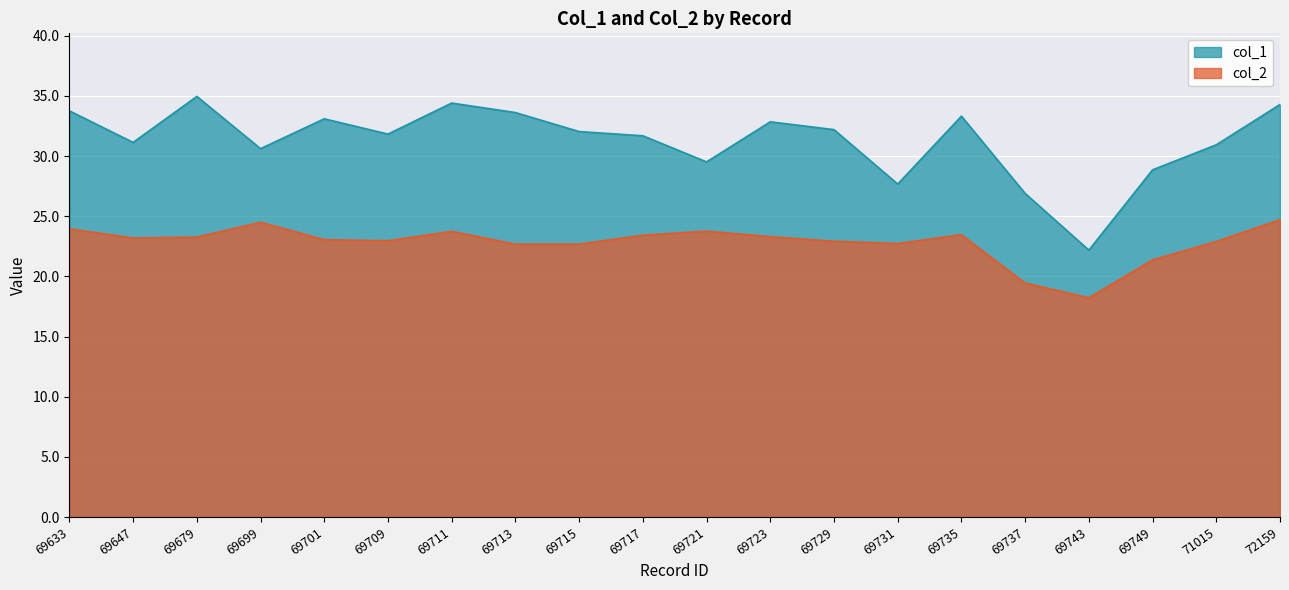

True or false: col_2 and col_1 cross at least once.

False